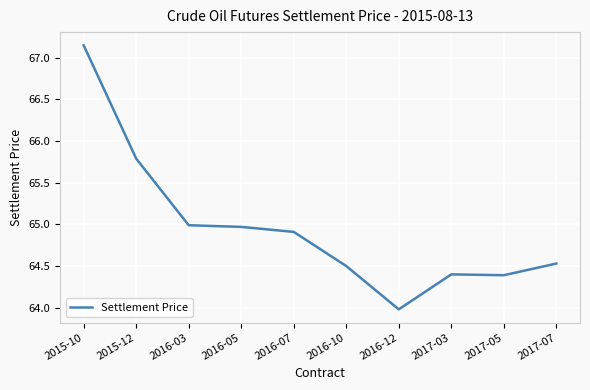

What position from the right is 2016-10?

5